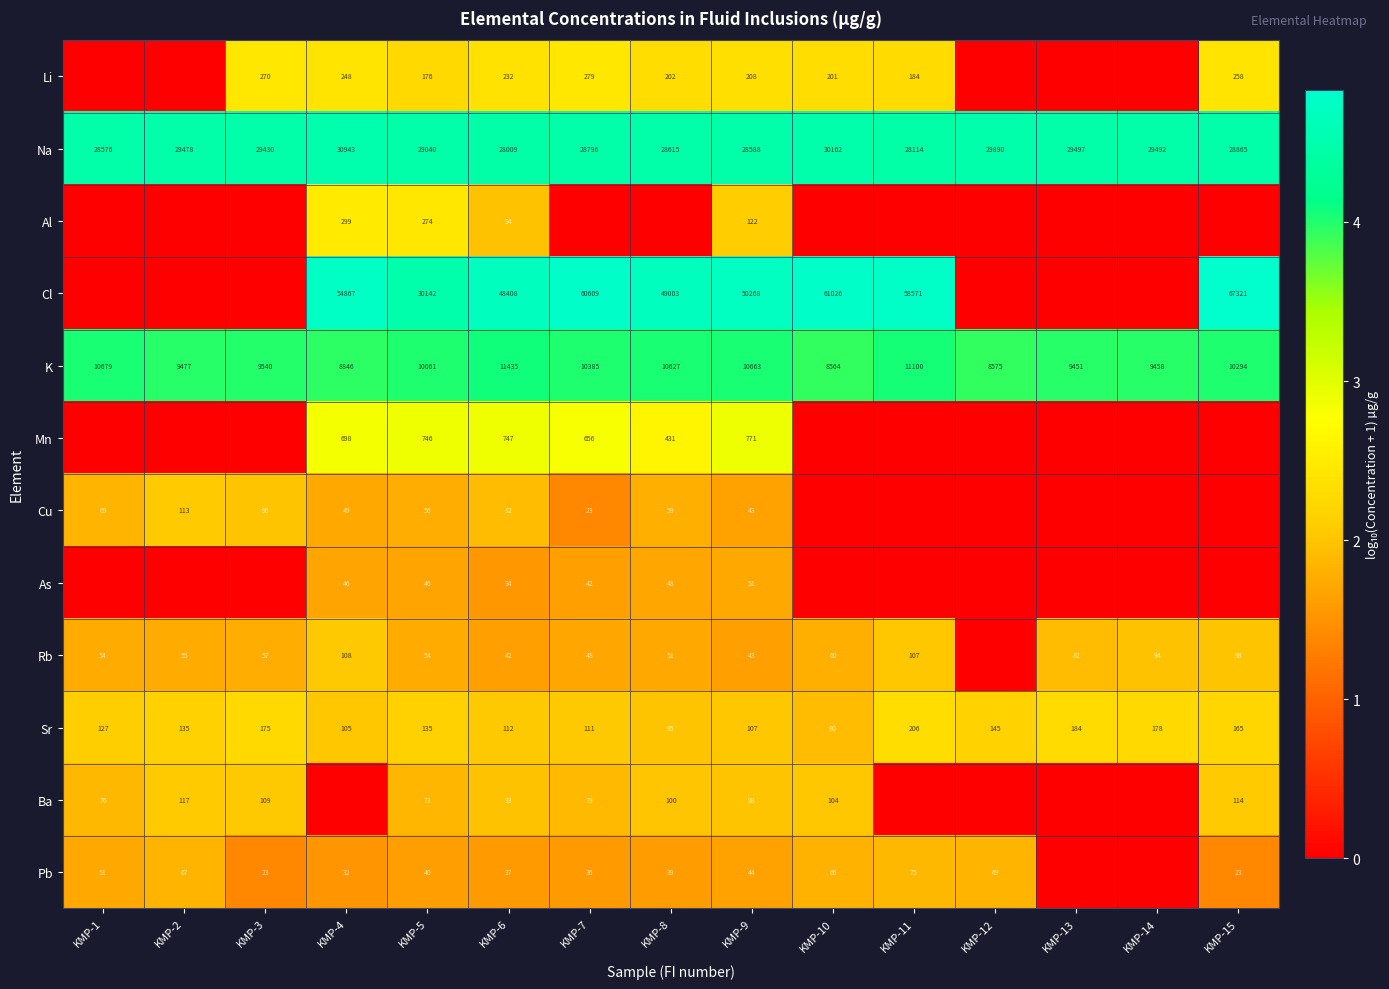

Is it true that Mn equals 246 at KMP-6?

False